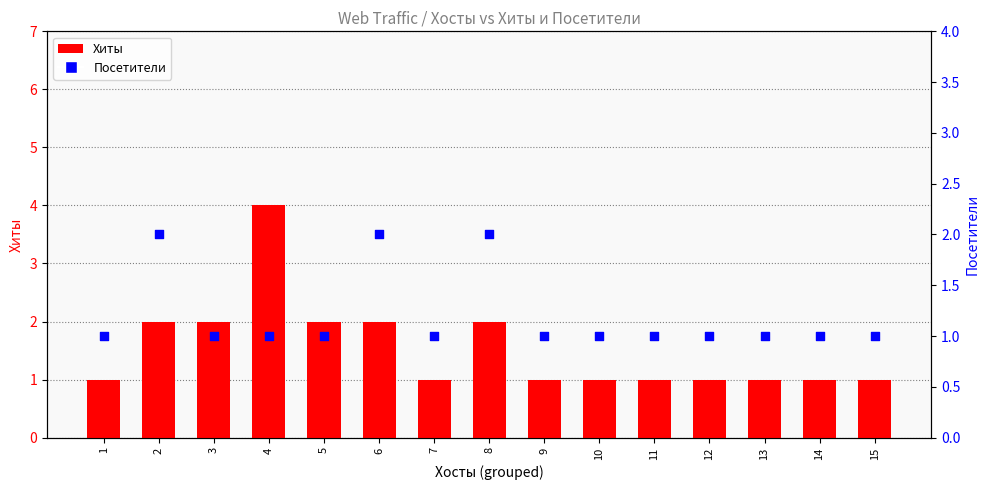

What is the total value across all series at 7?

2